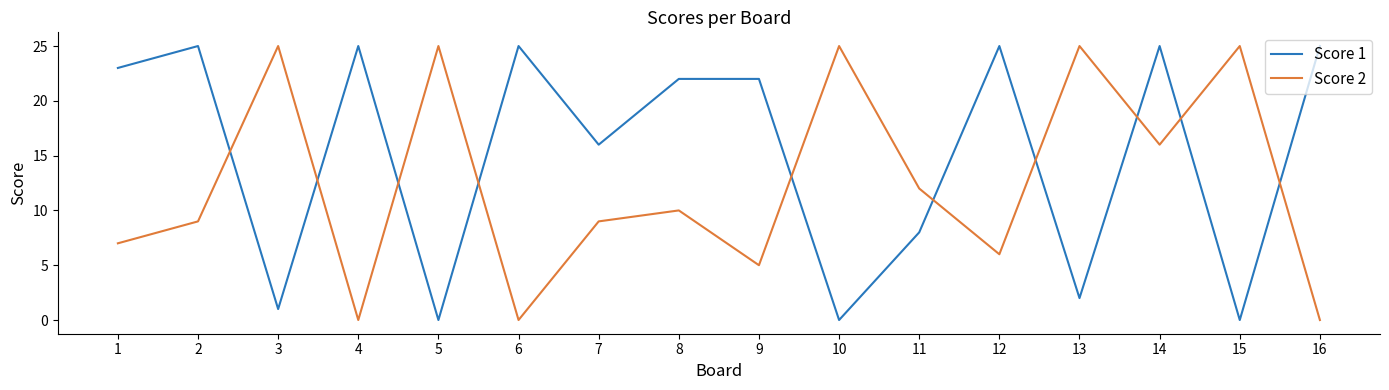

Which series has the largest total across all categories?

Score 1